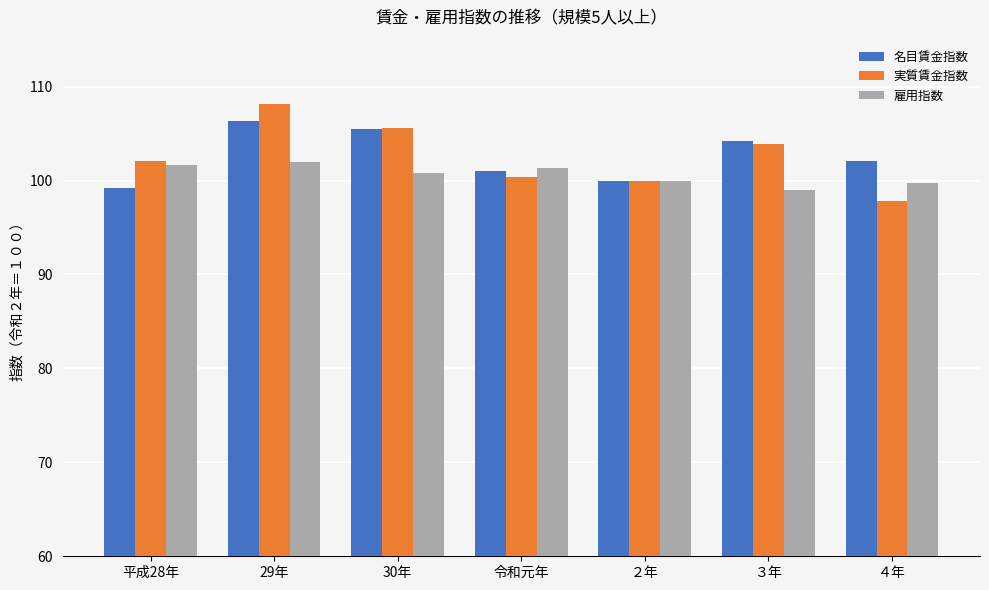

Which series changed the most between 30年 and ３年?

雇用指数